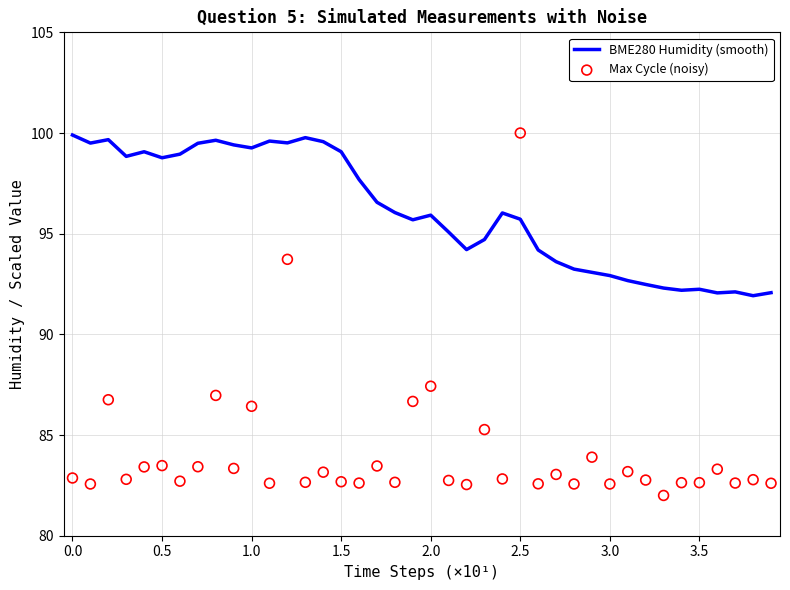

The value of BME280 Humidity (smooth) at 1.0 is 99.3. True or false?

True